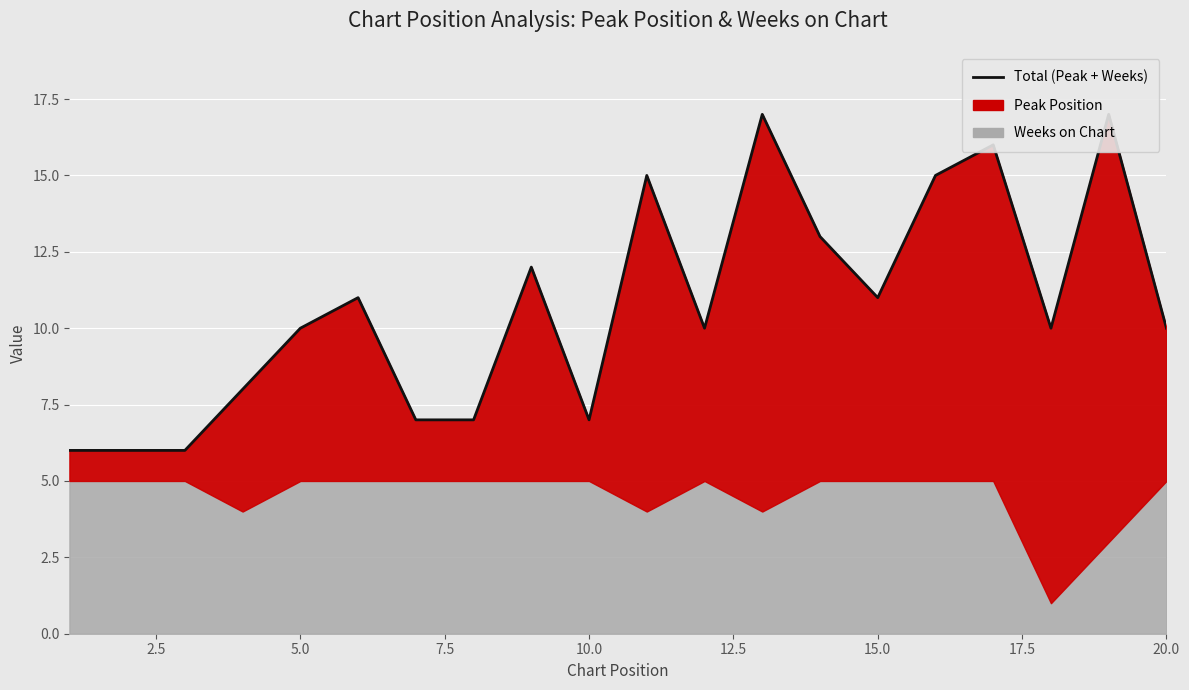

What is the value of the 12th point from the left?

10